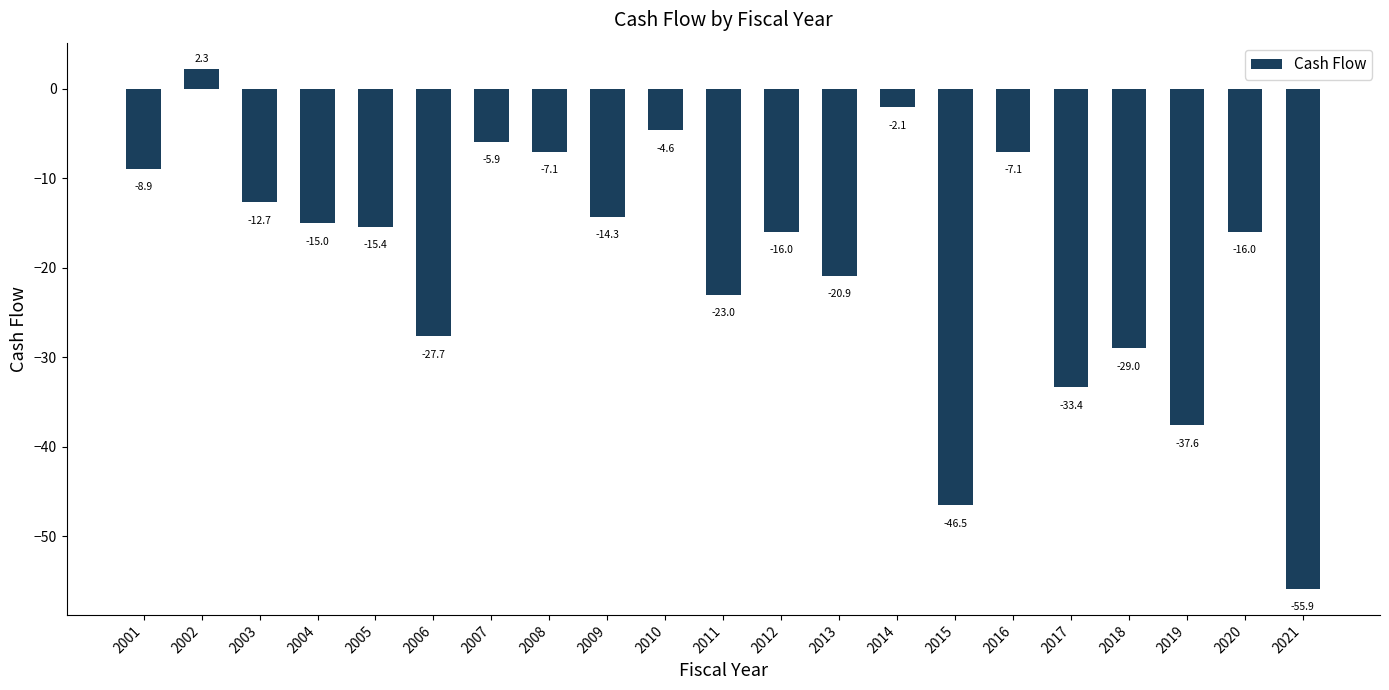

True or false: the data shows -5.9 at 2007.

True